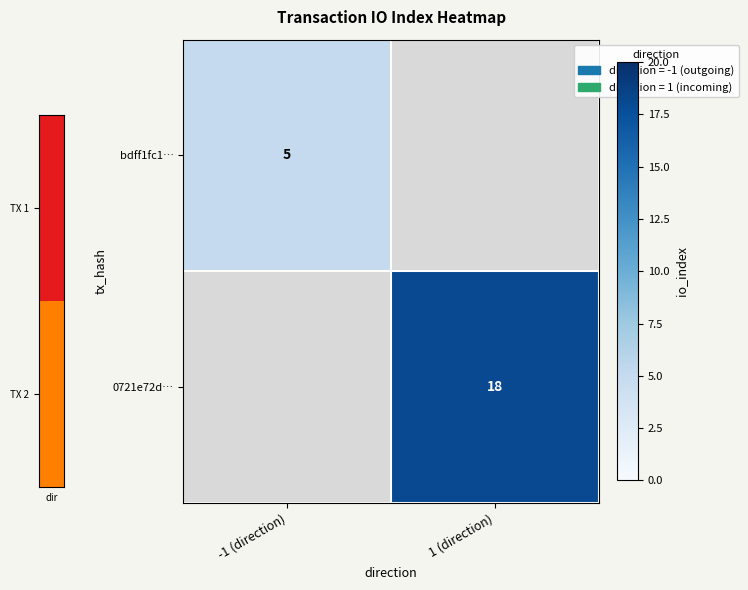

Is it true that 0721e72d… equals 9 at 1 (direction)?

False